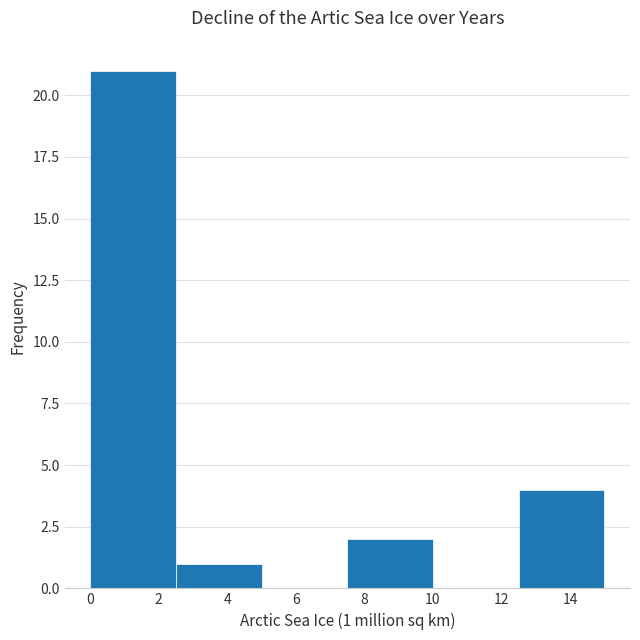

Over which range of the x-axis is the bar tallest?

0.0 to 2.5